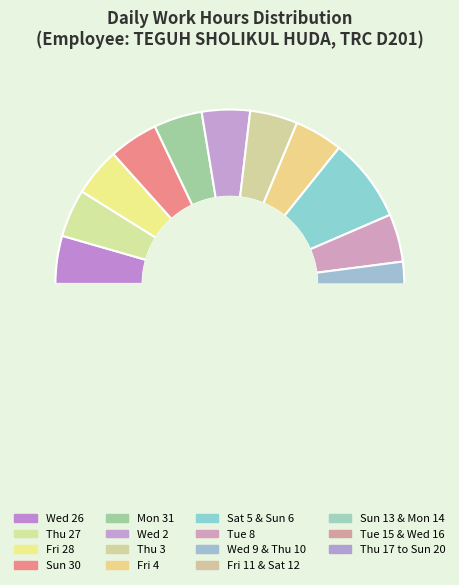

Is there a majority slice in this chart?

No